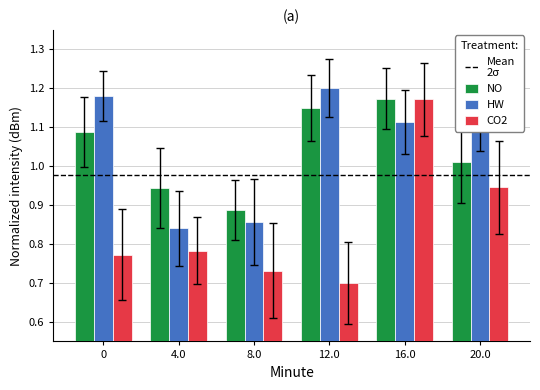

Which category has the highest value in the CO2 series?

16.0